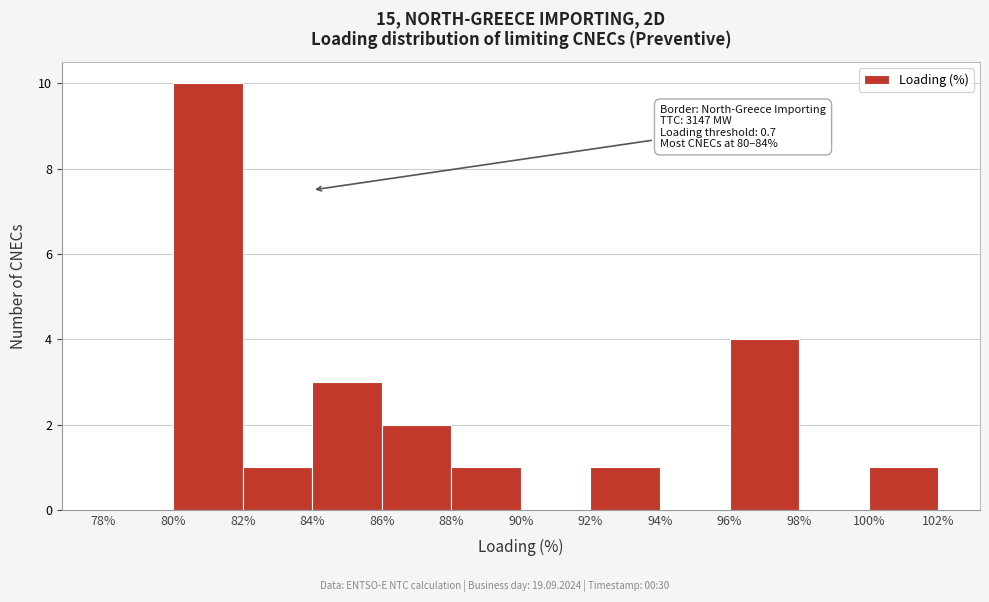

Which range on the x-axis has the tallest bar?

80% to 82%